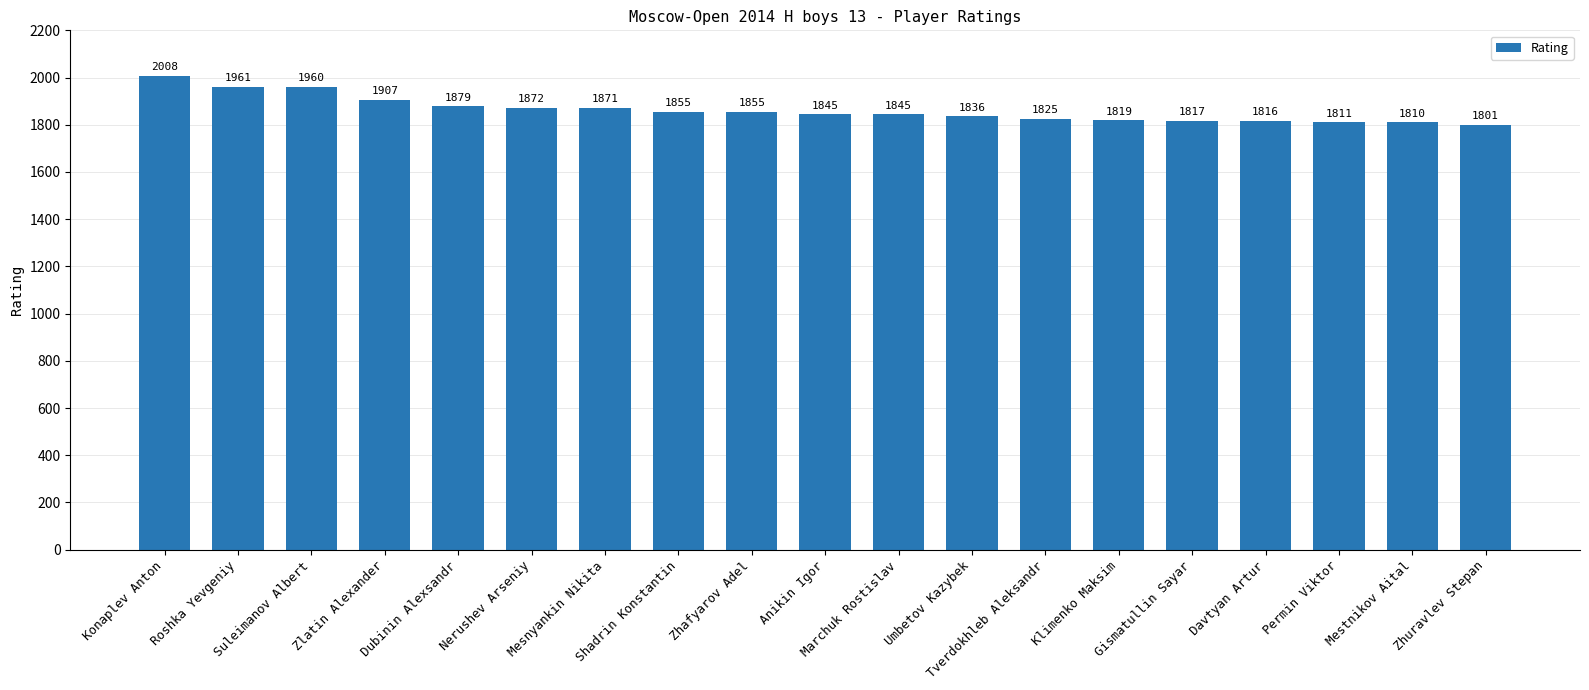

At which category does the chart reach its minimum across all series?

Zhuravlev Stepan